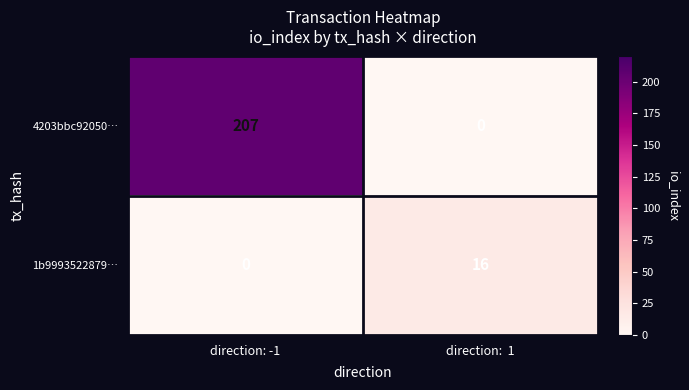

True or false: 4203bbc92050… has a value of 207 at direction: -1.

True